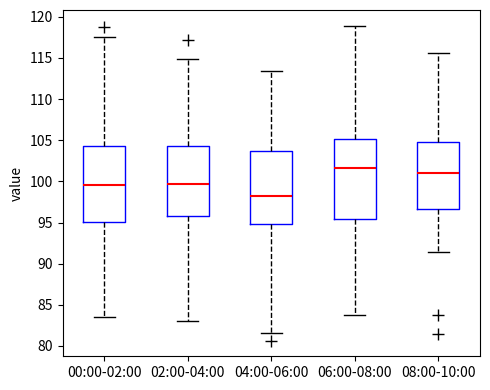

Reading left to right, transcribe this box plot: for each box, give where its median line is, the range the box spans, and where its two whiskers end, as read against the y-axis. The values are not printed on the chart, so give them approximately, as read against the axis.

00:00-02:00: median 99.5, box 95.0 to 104.5, whiskers 83.5 to 117.5
02:00-04:00: median 99.5, box 96.0 to 104.5, whiskers 83.0 to 115.0
04:00-06:00: median 98.5, box 95.0 to 103.5, whiskers 81.5 to 113.5
06:00-08:00: median 101.5, box 95.5 to 105.0, whiskers 83.5 to 119.0
08:00-10:00: median 101.0, box 96.5 to 105.0, whiskers 91.5 to 115.5